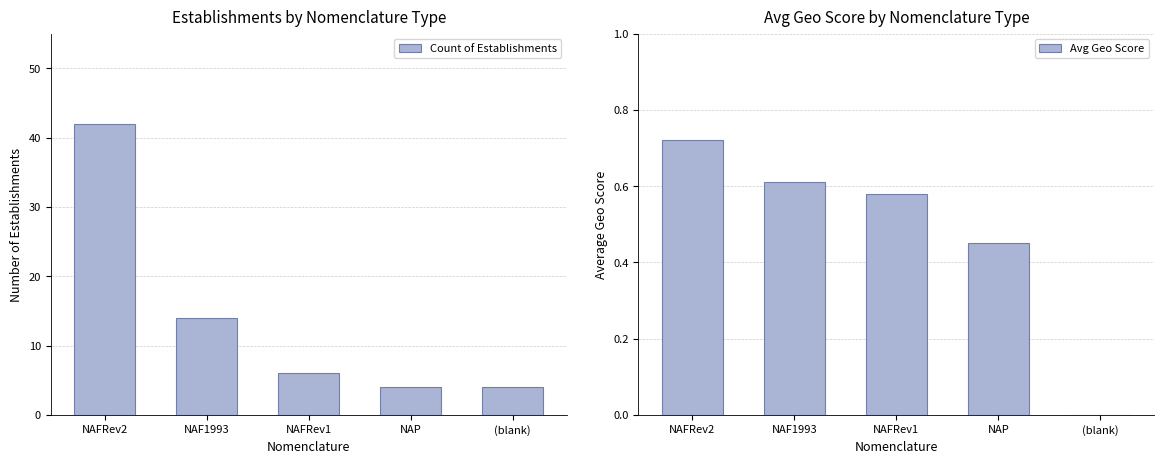

At which category does the chart reach its peak across all series?

NAFRev2